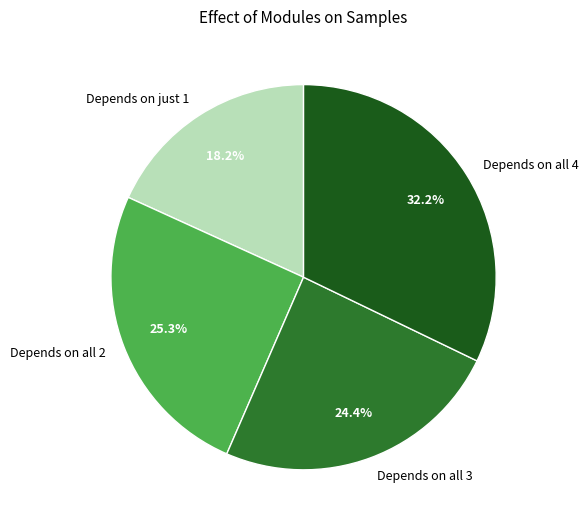

Does Depends on all 3 account for over 50% of the chart?

No